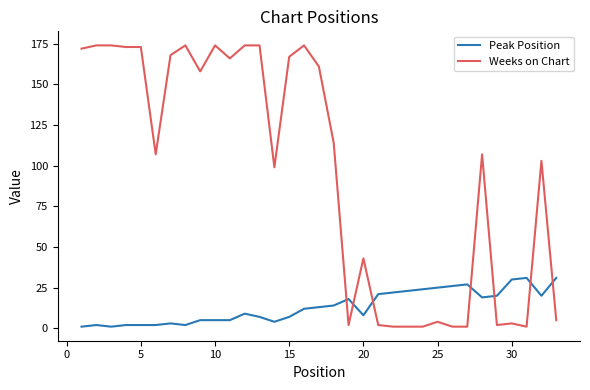

What is the difference between the maximum and minimum values in the Weeks on Chart series?

173